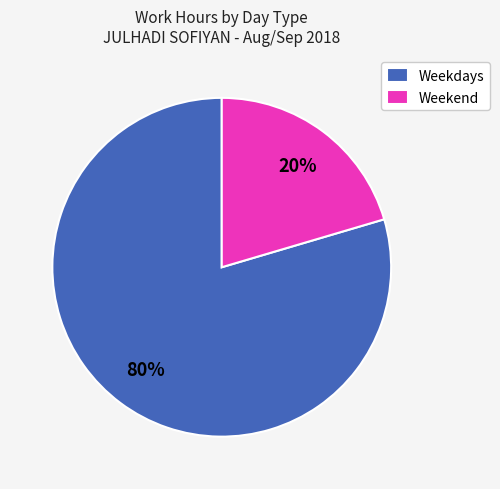

The Weekend slice represents 9% of the pie. True or false?

False